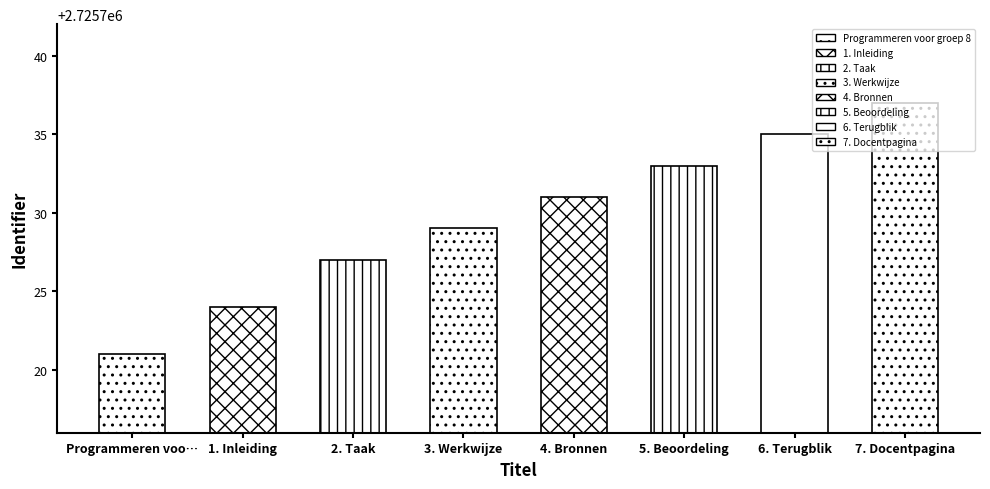

Between Programmeren voor groep 8 and 5. Beoordeling, which is larger?

5. Beoordeling